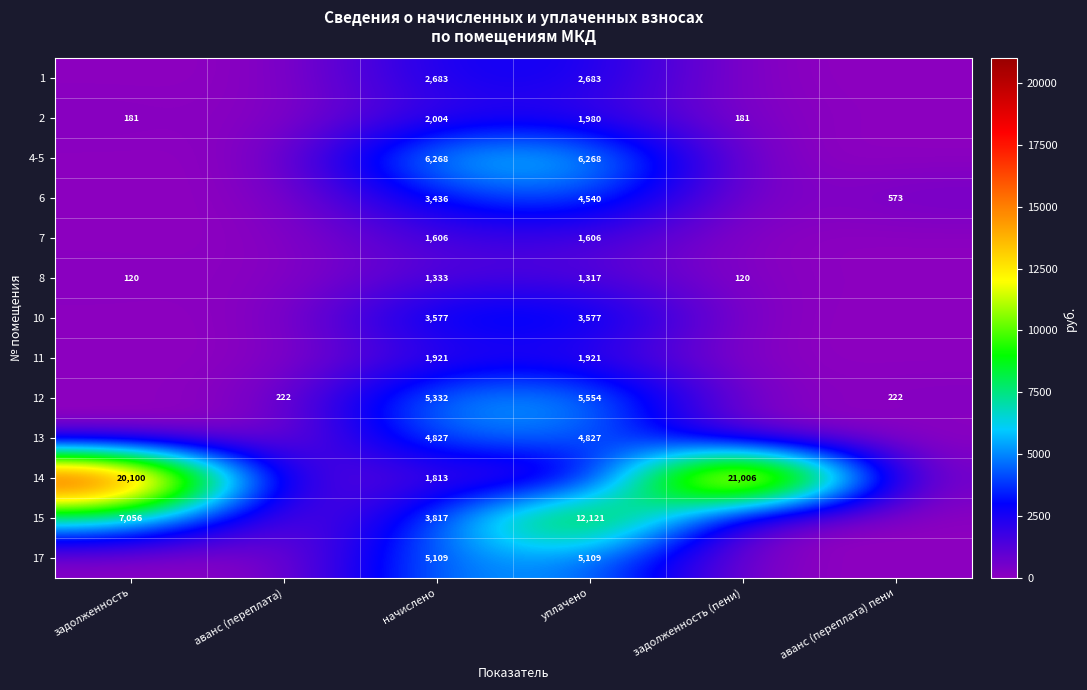

Is it true that 8 equals 28 at задолженность (пени)?

False